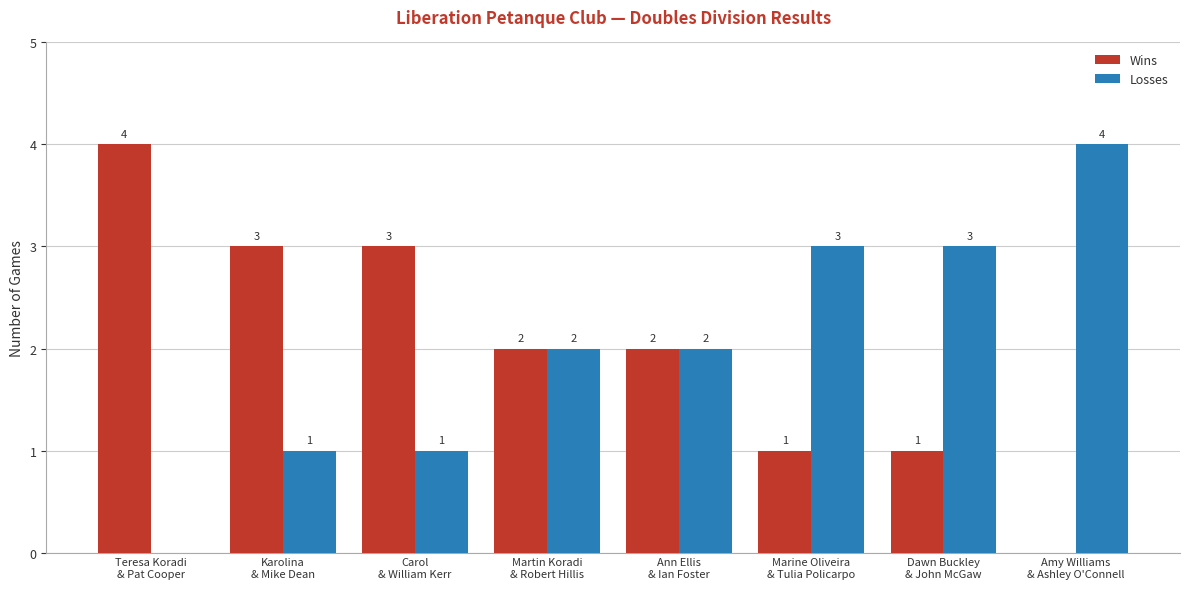

Reading left to right, list all the values displayed in this chart.

Wins: Teresa Koradi
& Pat Cooper=4	Karolina
& Mike Dean=3	Carol
& William Kerr=3	Martin Koradi
& Robert Hillis=2	Ann Ellis
& Ian Foster=2	Marine Oliveira
& Tulia Policarpo=1	Dawn Buckley
& John McGaw=1	Amy Williams
& Ashley O'Connell=0
Losses: Teresa Koradi
& Pat Cooper=0	Karolina
& Mike Dean=1	Carol
& William Kerr=1	Martin Koradi
& Robert Hillis=2	Ann Ellis
& Ian Foster=2	Marine Oliveira
& Tulia Policarpo=3	Dawn Buckley
& John McGaw=3	Amy Williams
& Ashley O'Connell=4